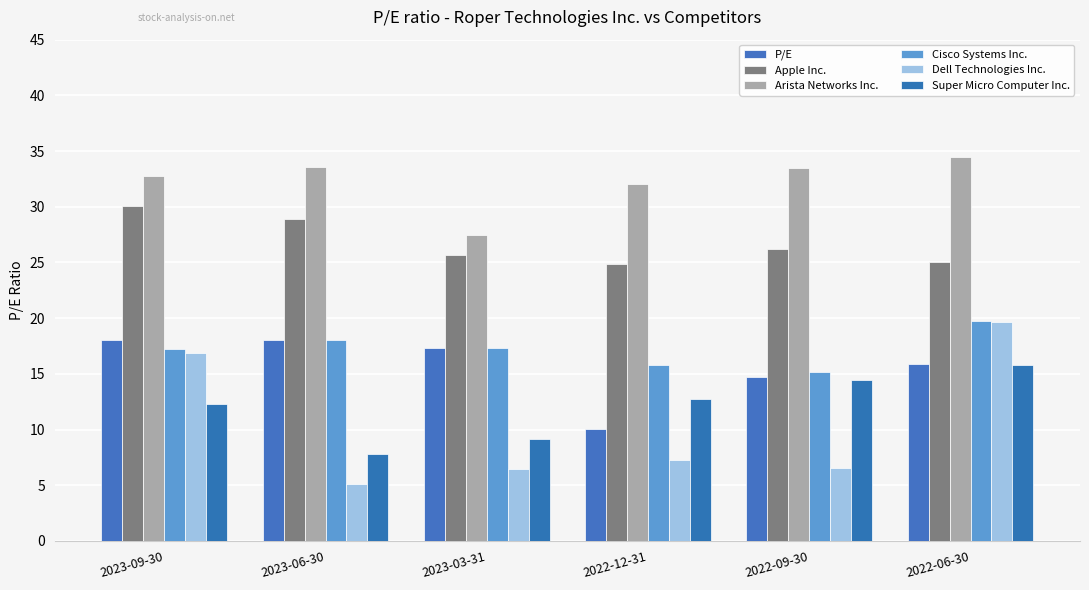

At which label does Cisco Systems Inc. reach its minimum?

2022-09-30